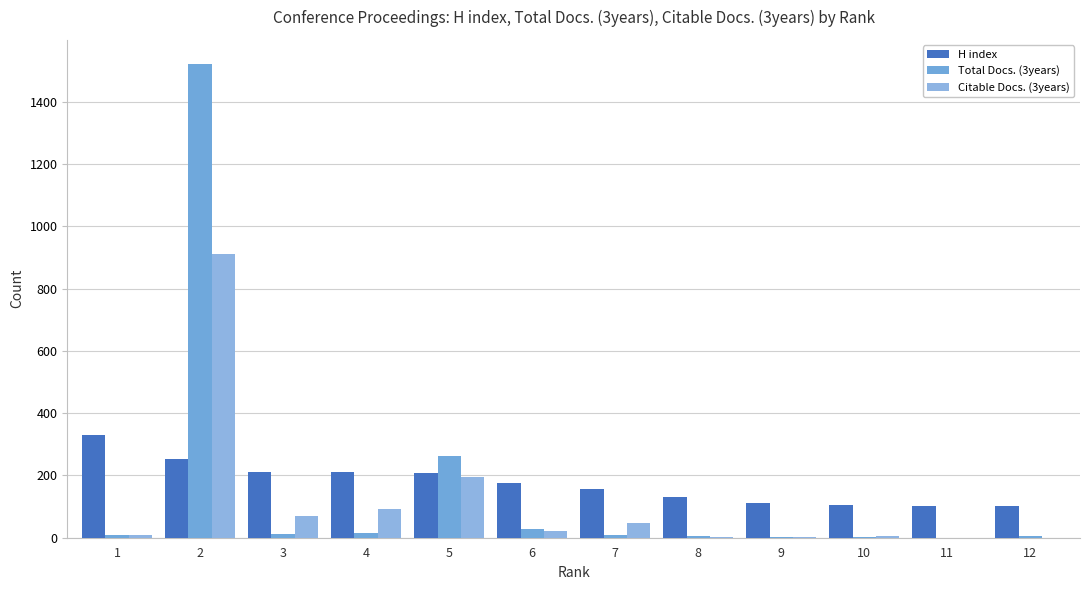

At which label does H index first exceed 177?

1